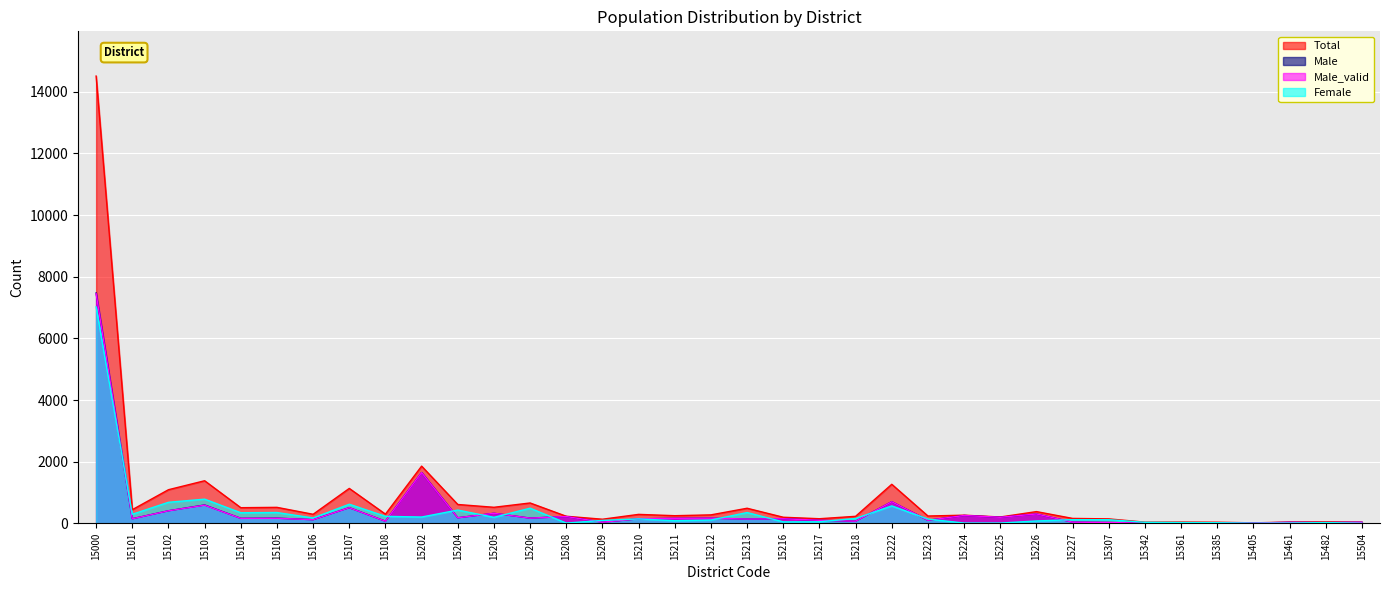

At which category is the sum across all series the highest?

15000